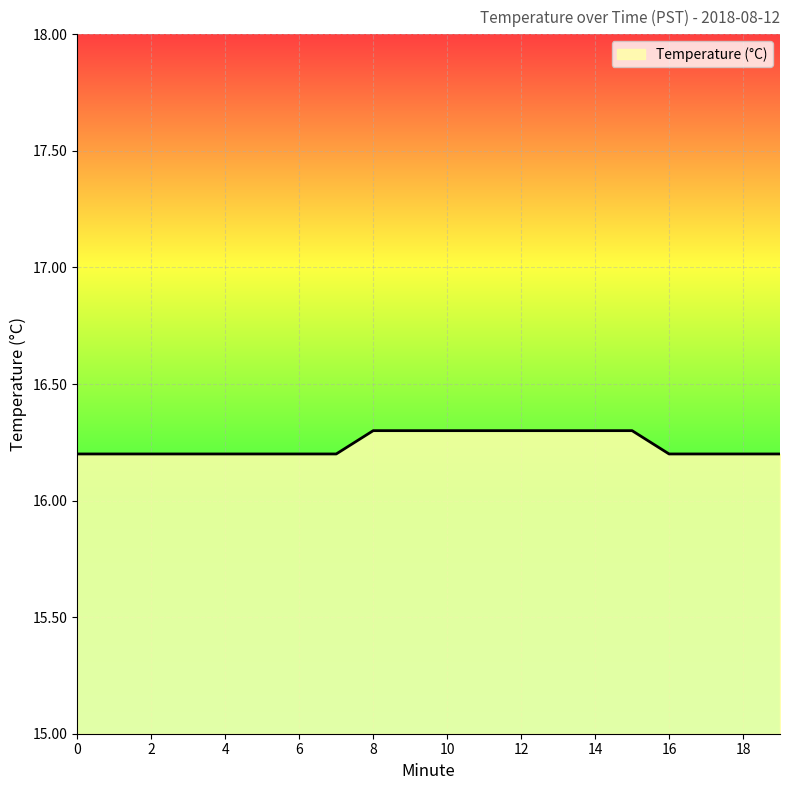

What is the smallest value displayed?

16.2